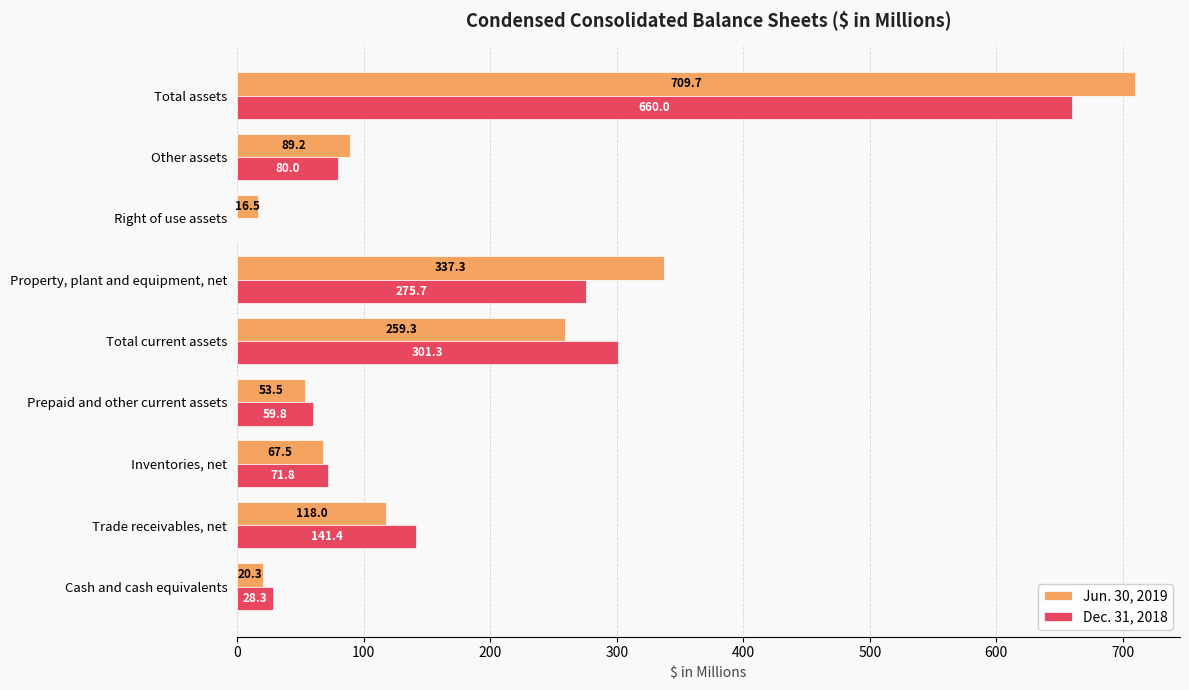

At which label does Dec. 31, 2018 reach its peak?

Total assets